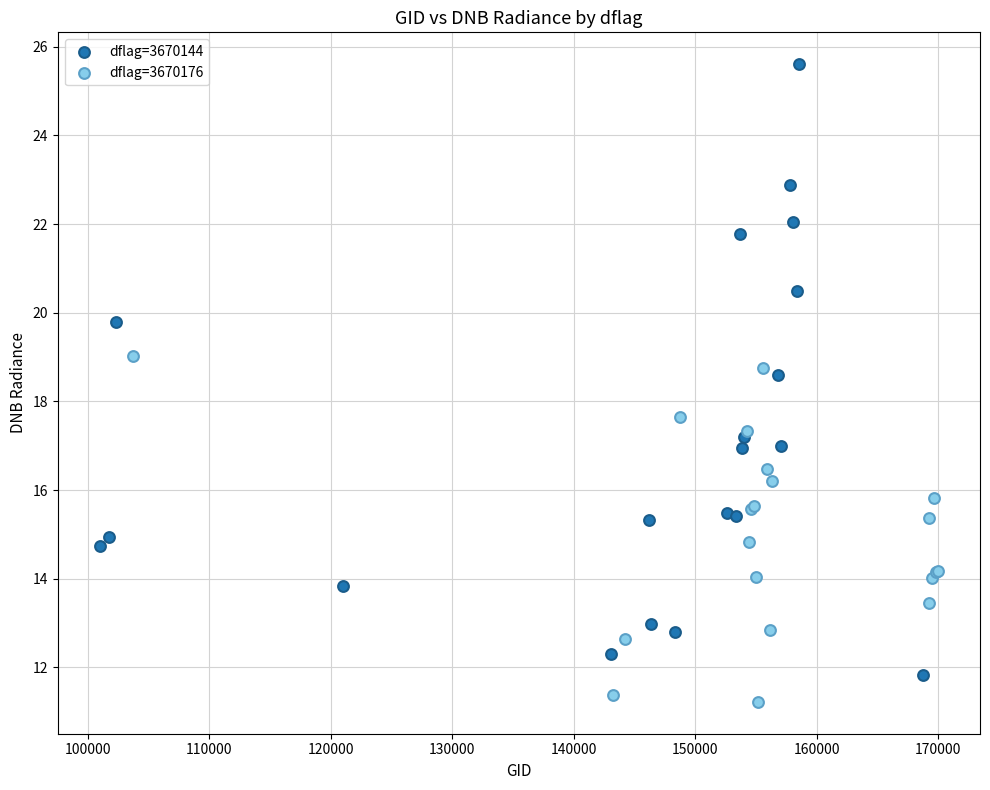

What are all the series names shown in the legend?

dflag=3670144, dflag=3670176